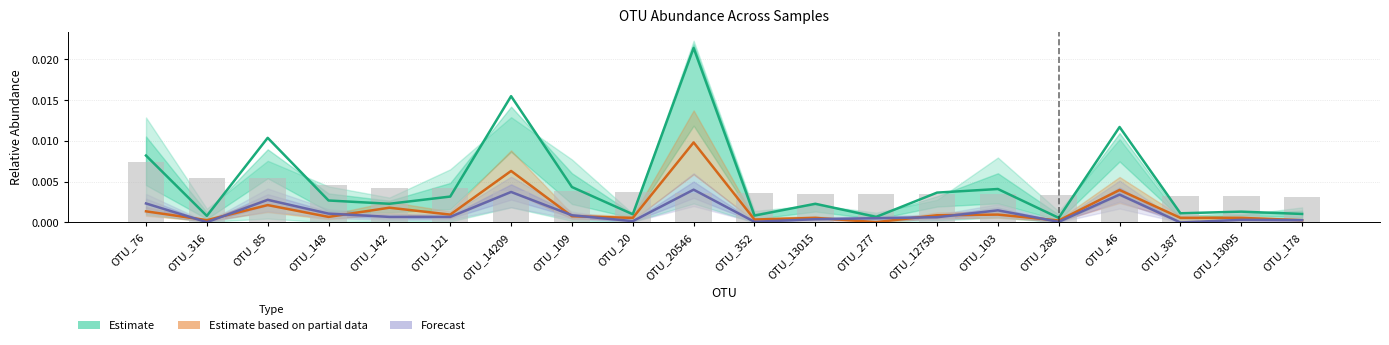

How many groups of bars are there?

20